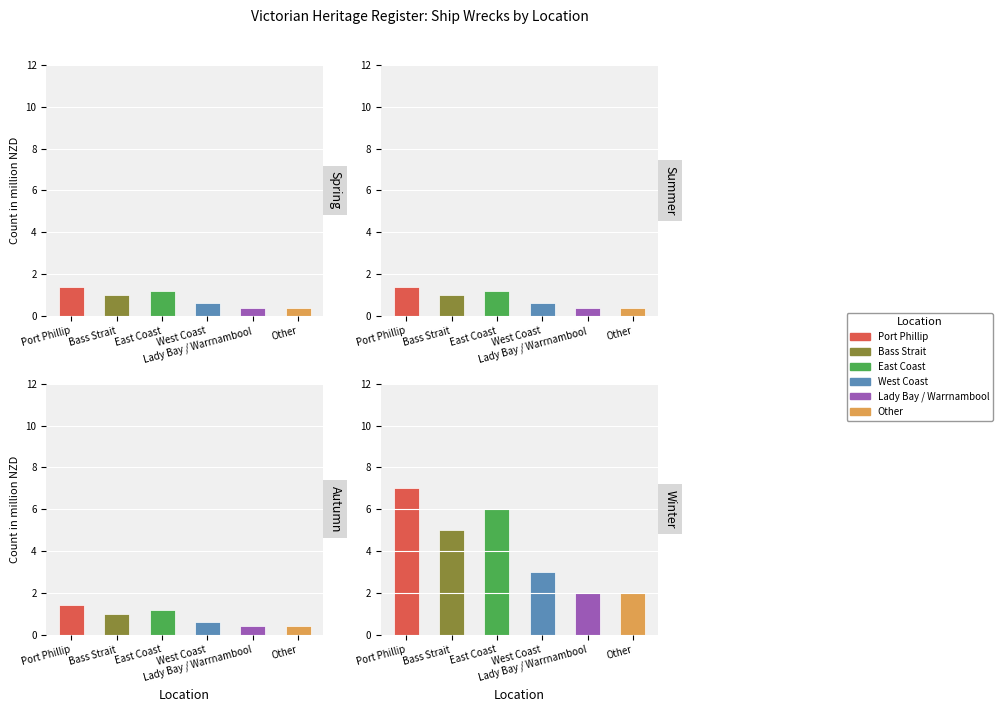

Are the bars horizontal?

No